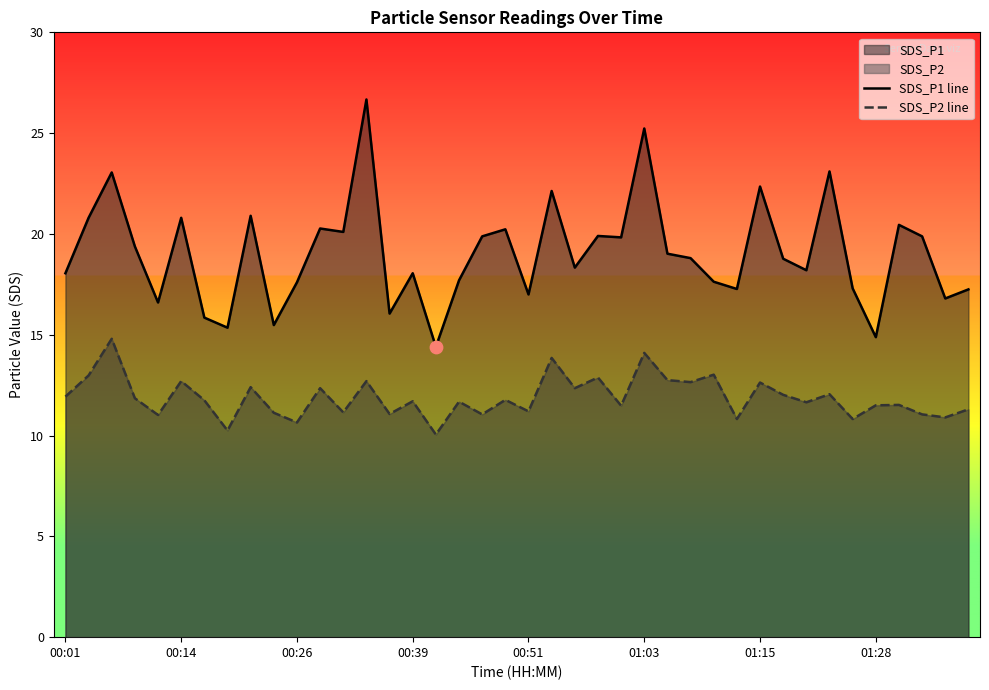

Which series contains the highest Y value?

SDS_P1 line